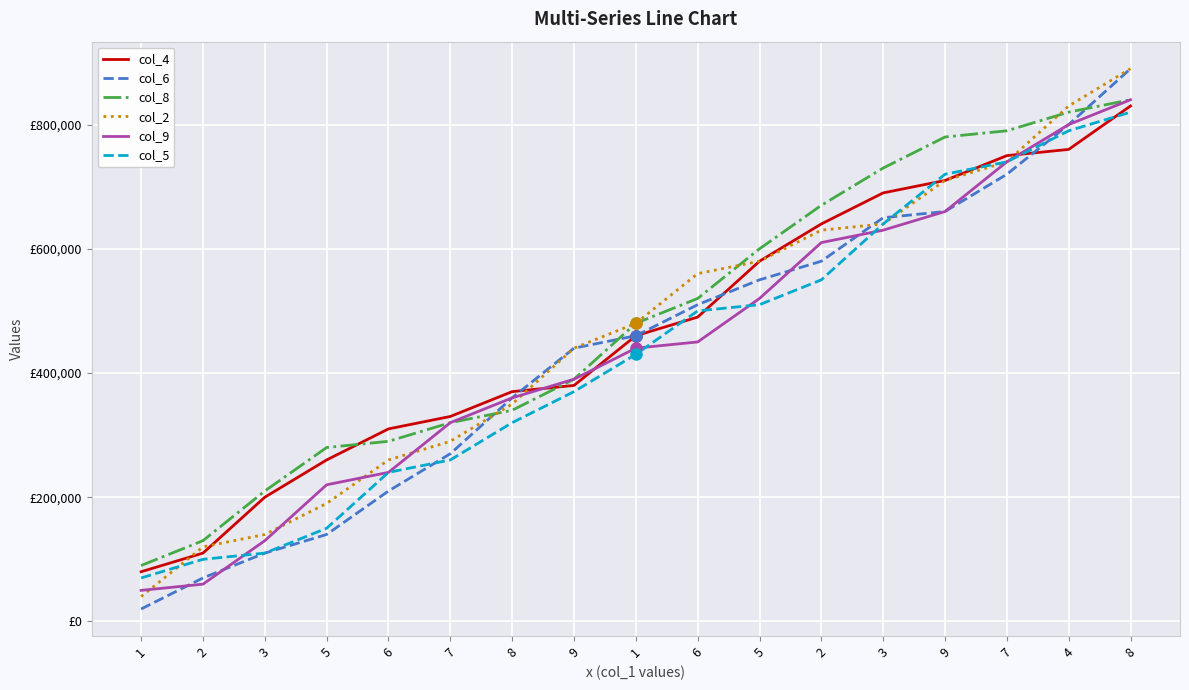

Where is col_9 nearest to the value 445000?

1